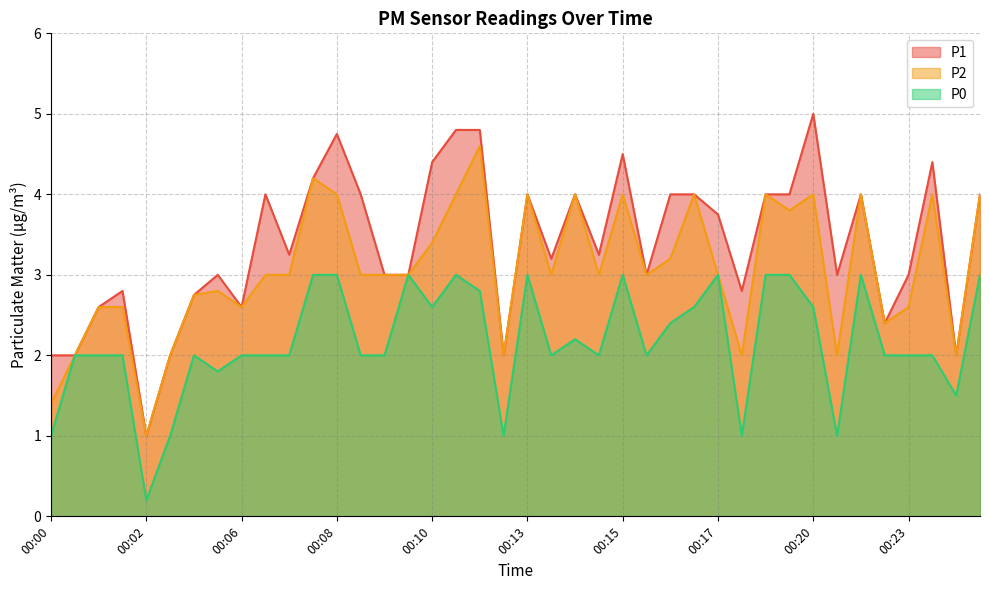

At which label is P0 closest to 1?

00:00